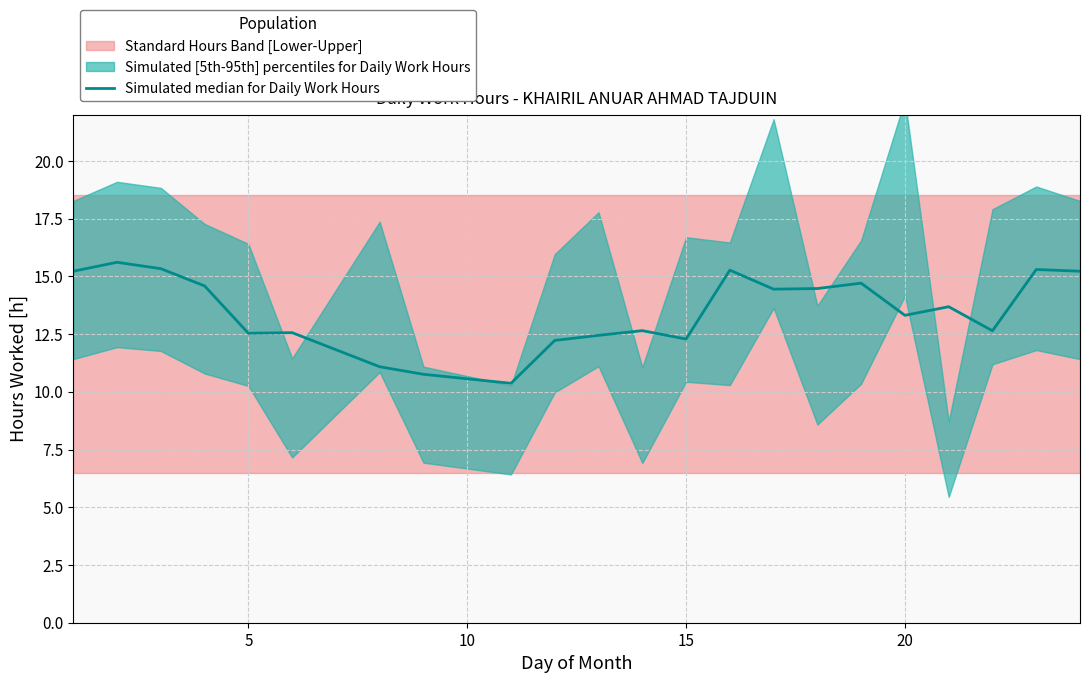

The chart shows a value of 19.6 at 11. True or false?

False